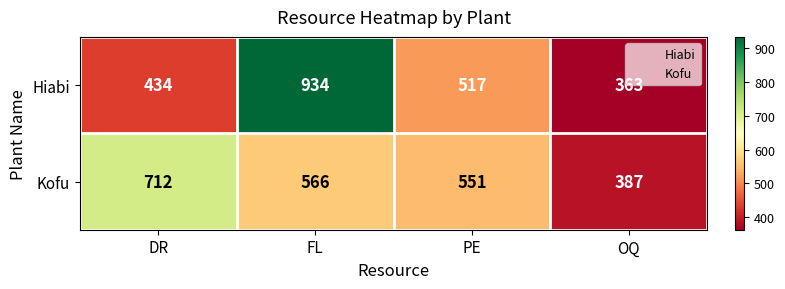

What is the greatest value displayed?

934